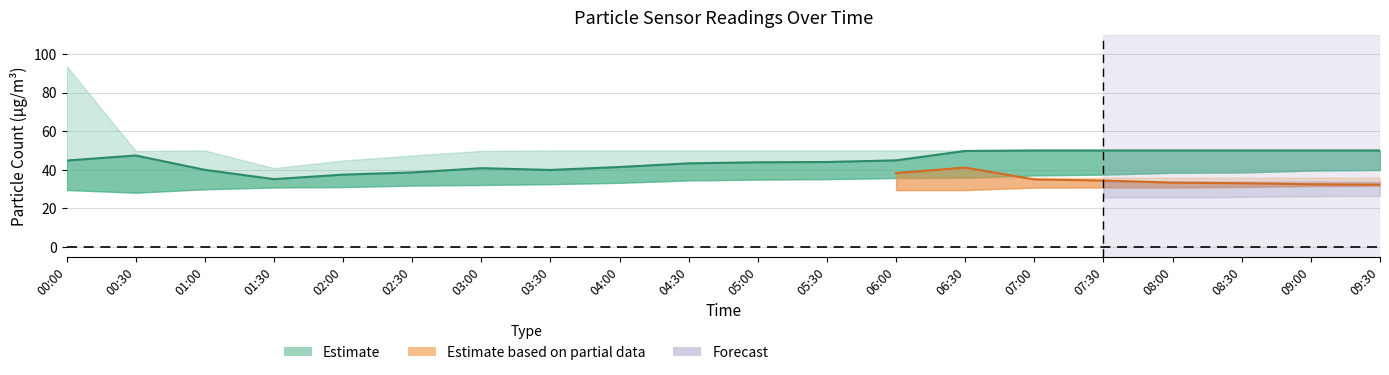

Count the number of categories in the chart.

20